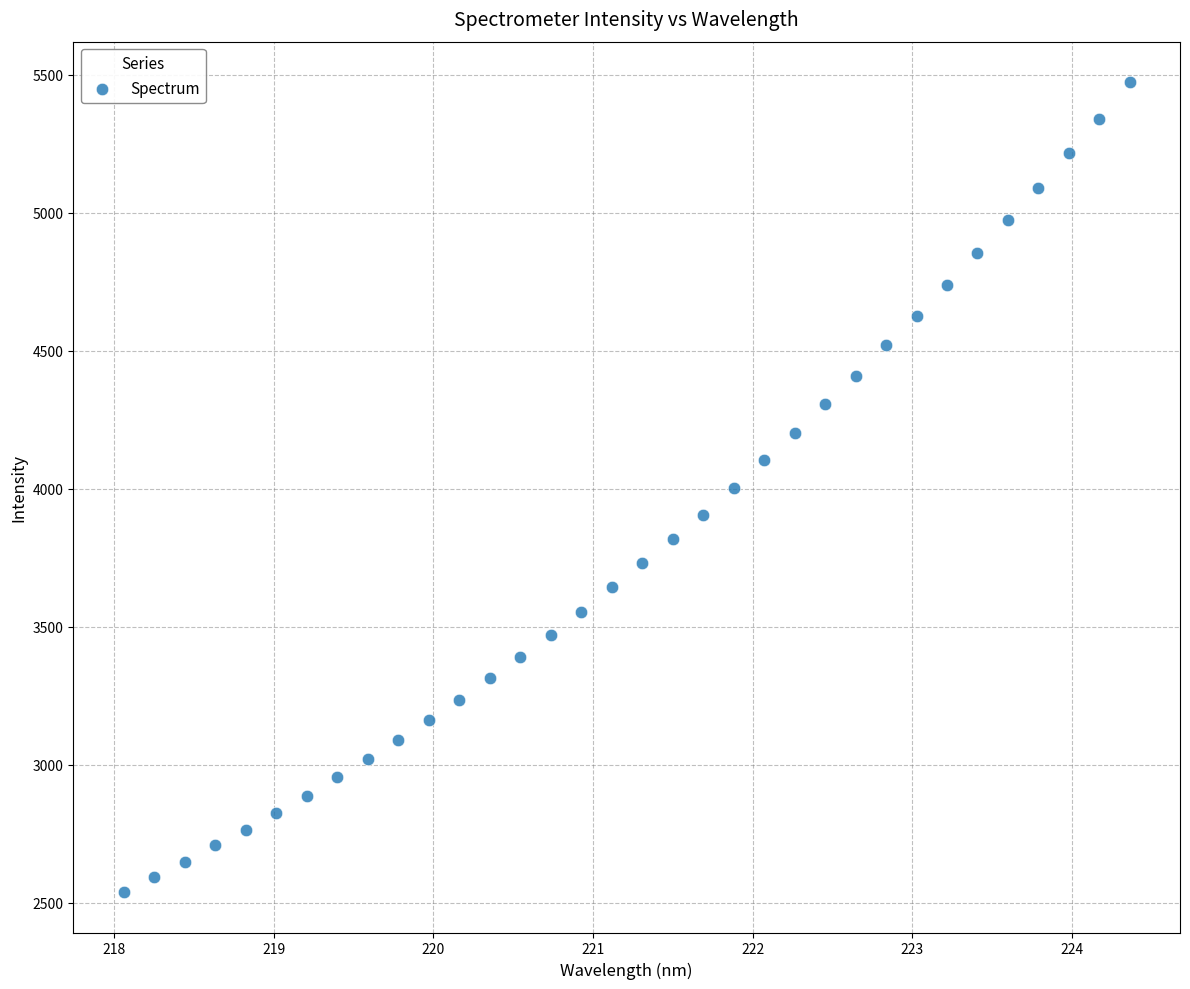

What is the range of X values (max minus min)?

6.3